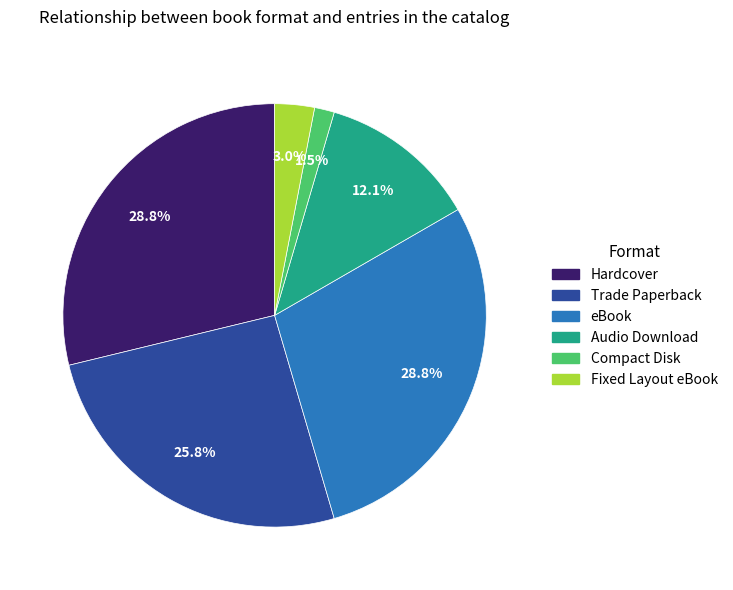

Which has a higher value, Trade Paperback or eBook?

eBook